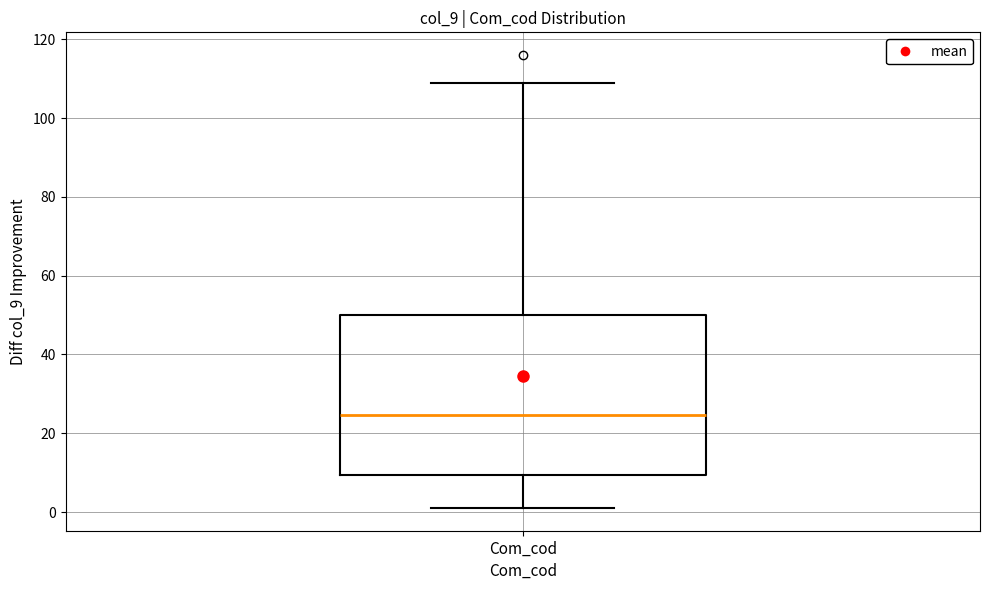

Transcribe this box plot: give where the median line is, the range the box spans, and where the two whiskers end, as read against the y-axis. The values are not printed on the chart, so give them approximately, as read against the axis.

median 24, box 10 to 50, whiskers 2 to 110